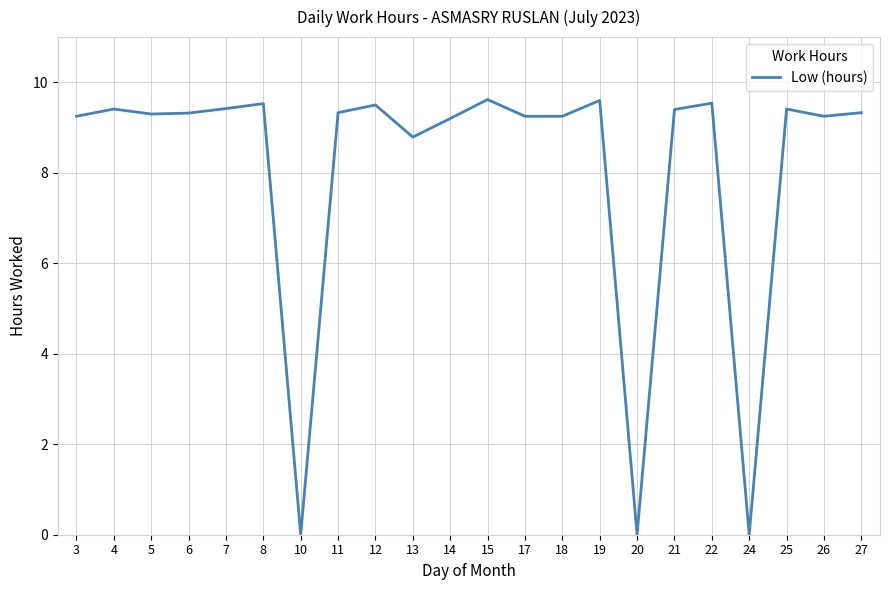

What is the greatest value displayed?

9.6